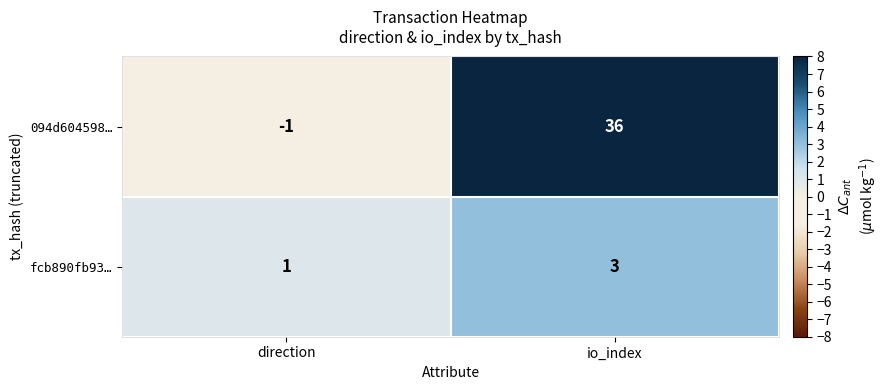

The fcb890fb93… series shows 0 at direction. True or false?

False